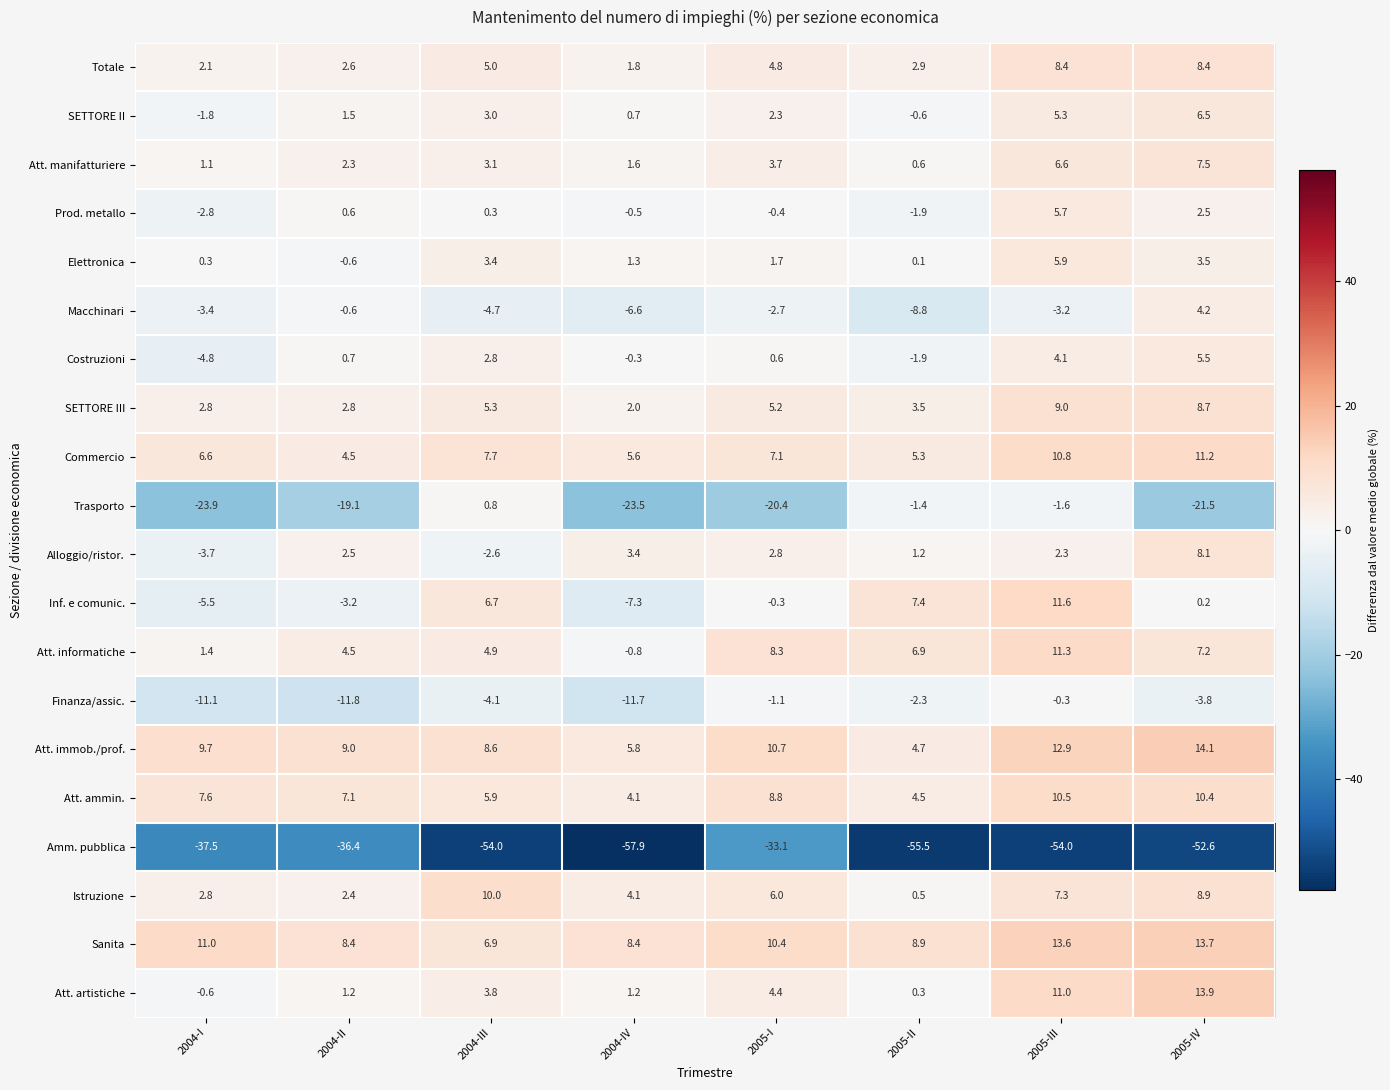

List the labels in order of Finanza/assic. value, smallest first.

2004-II, 2004-IV, 2004-I, 2004-III, 2005-IV, 2005-II, 2005-I, 2005-III